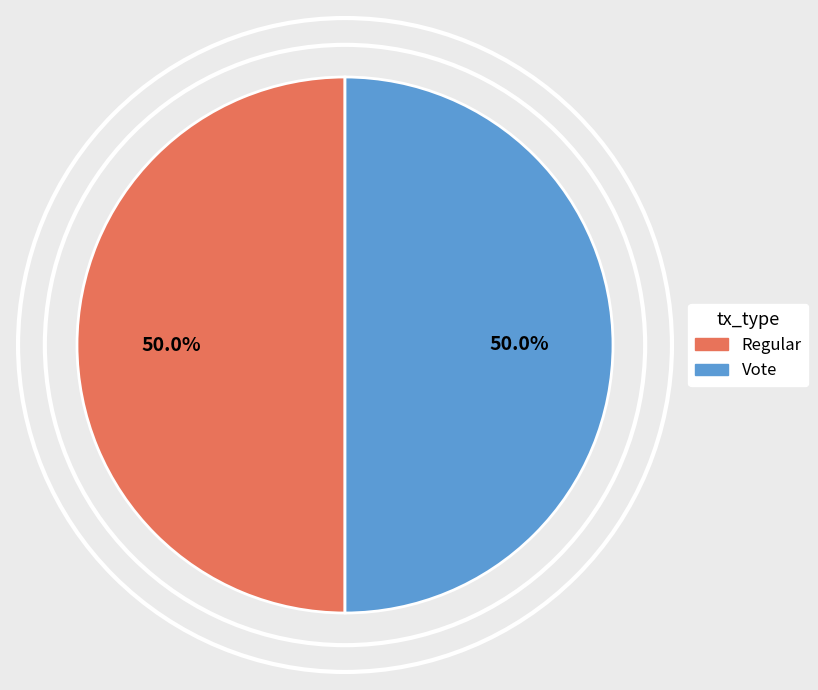

Approximately how many times larger is the value at Vote compared to Regular?

1.0